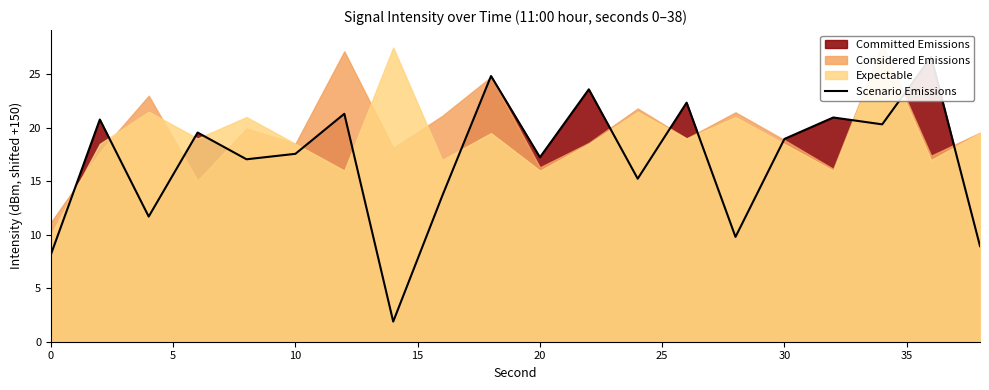

Does the chart display data point markers on the line(s)?

No